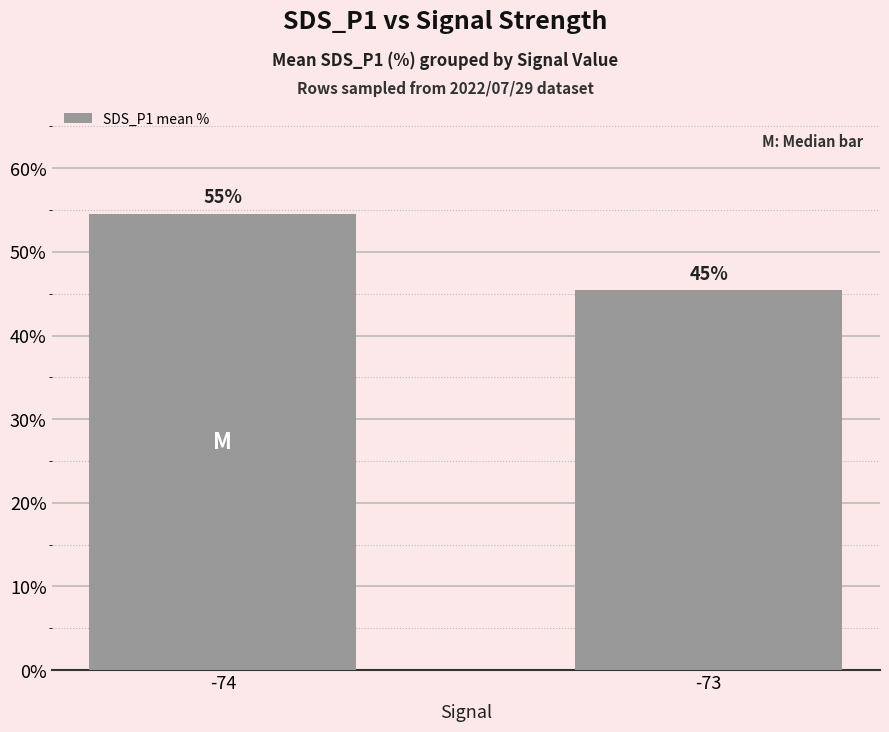

What is the smallest value displayed?

45.4